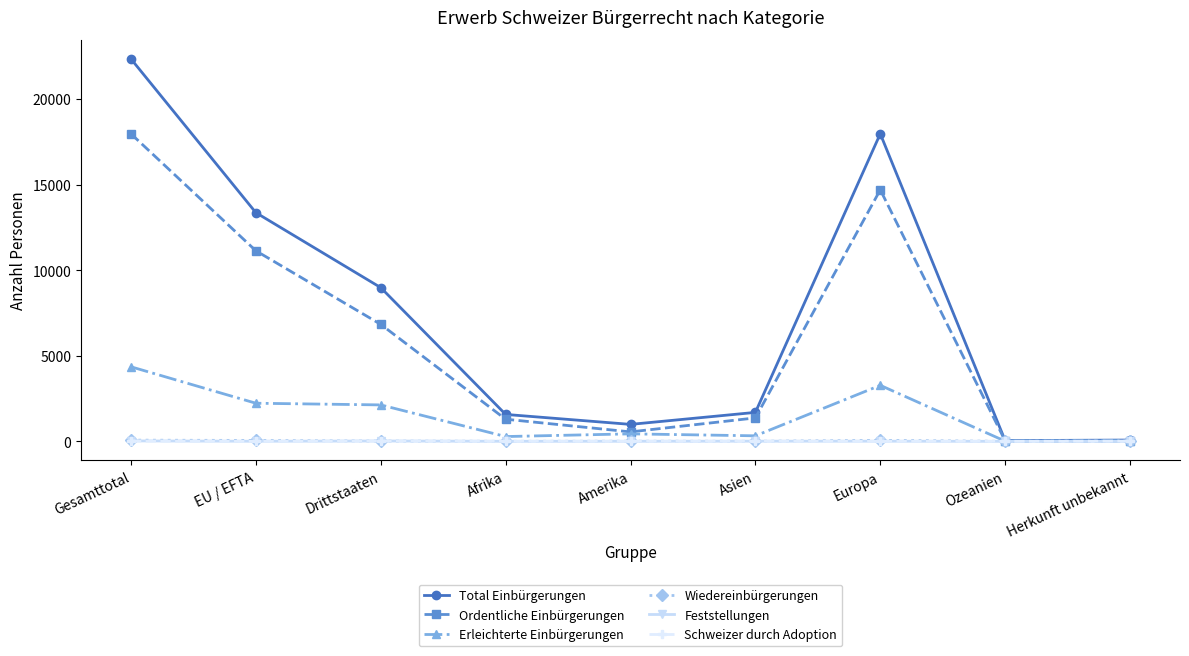

True or false: Total Einbürgerungen has a value of 1573 at Afrika.

True